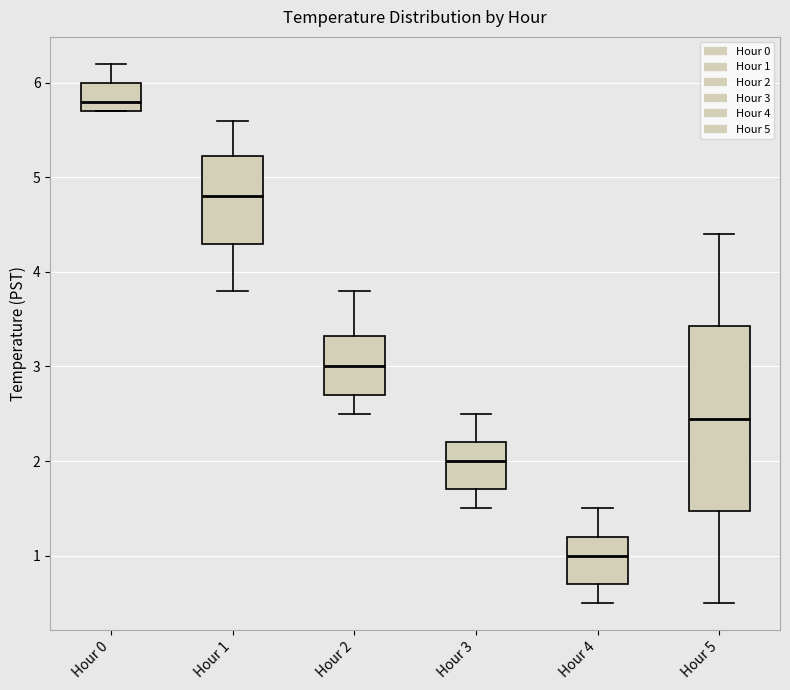

Reading left to right, read every box against the y-axis: the position of its median line, the range the box covers, and the ends of its whiskers. The values are not printed on the chart, so give them approximately, as read against the axis.

Hour 0: median 5.8, box 5.7 to 6.0, whiskers 5.7 to 6.2
Hour 1: median 4.8, box 4.3 to 5.2, whiskers 3.8 to 5.6
Hour 2: median 3.0, box 2.7 to 3.3, whiskers 2.5 to 3.8
Hour 3: median 2.0, box 1.7 to 2.2, whiskers 1.5 to 2.5
Hour 4: median 1.0, box 0.7 to 1.2, whiskers 0.5 to 1.5
Hour 5: median 2.5, box 1.5 to 3.4, whiskers 0.5 to 4.4